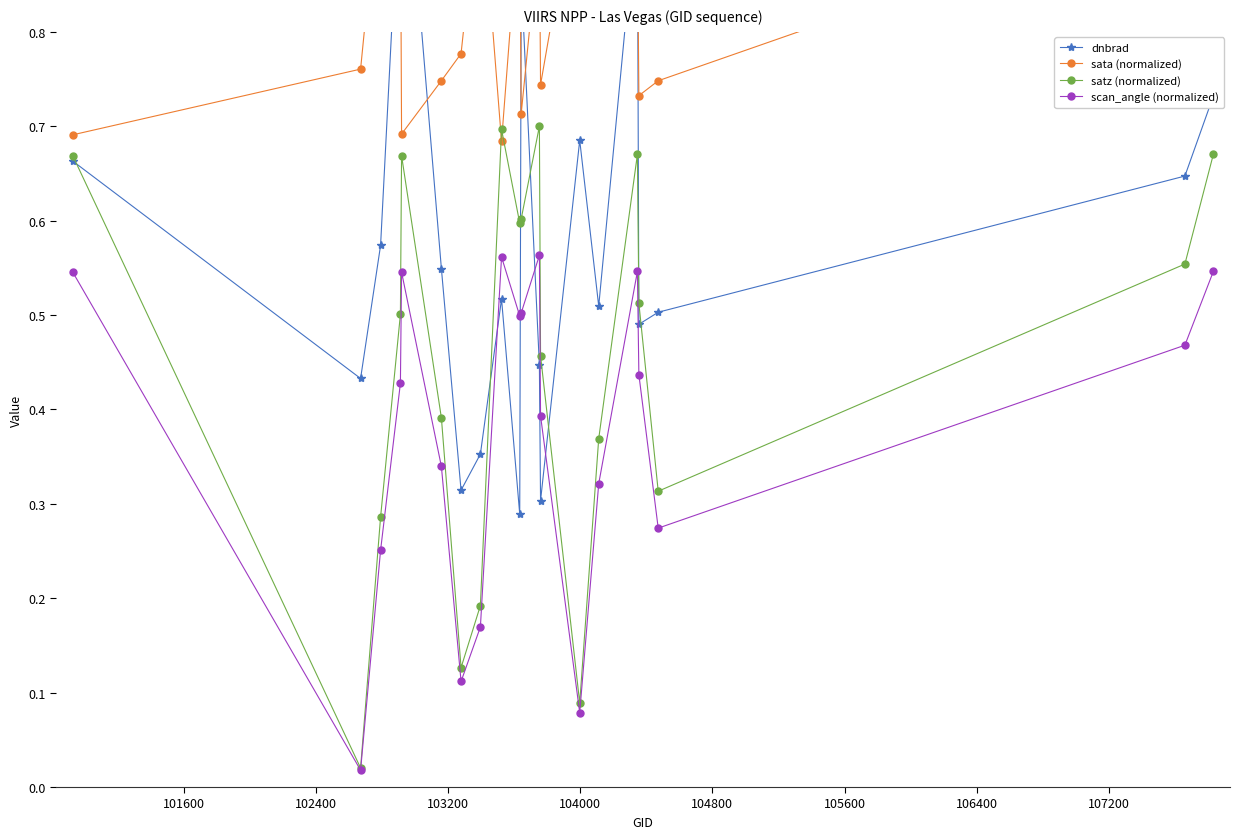

In scan_angle (normalized), how many points are lower than both neighbors (excluding endpoints)?

5